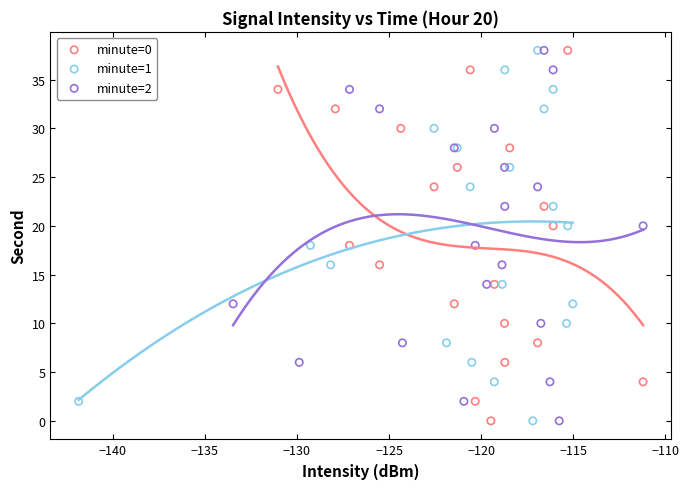

What are all the series names shown in the legend?

minute=0, minute=1, minute=2